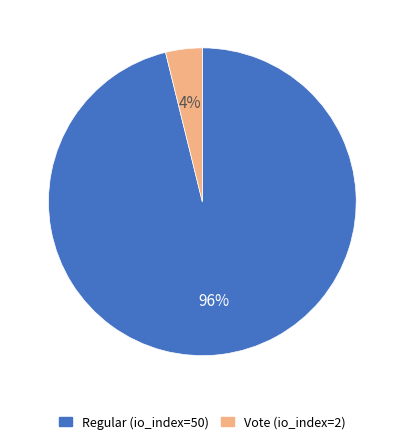

Is the sum of Regular (io_index=50) and Vote (io_index=2) greater than half?

Yes